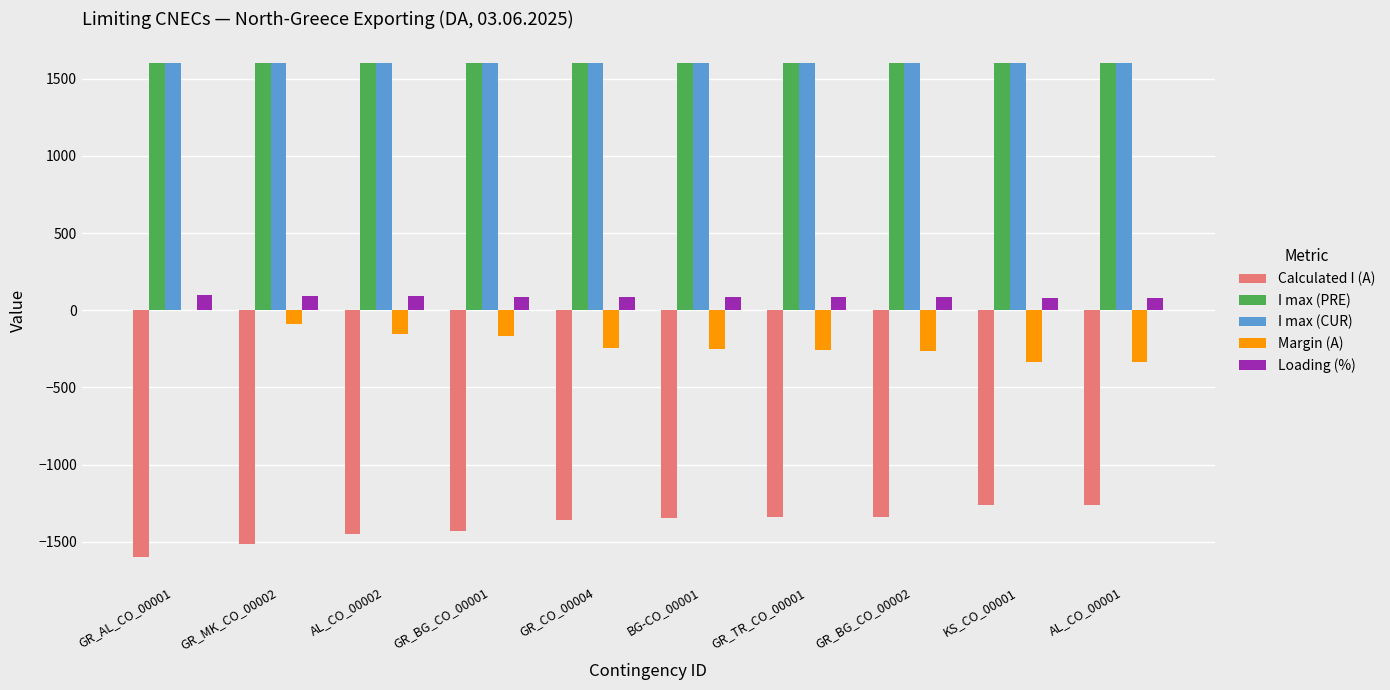

True or false: I max (PRE) has a value of 943 at GR_TR_CO_00001.

False